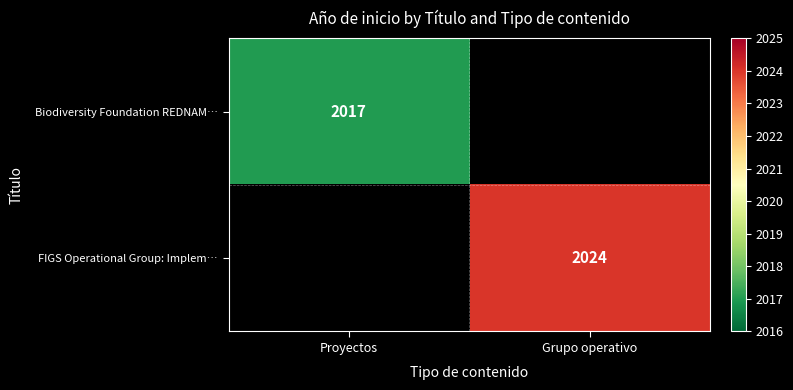

What is the maximum value shown in the chart?

2024.0